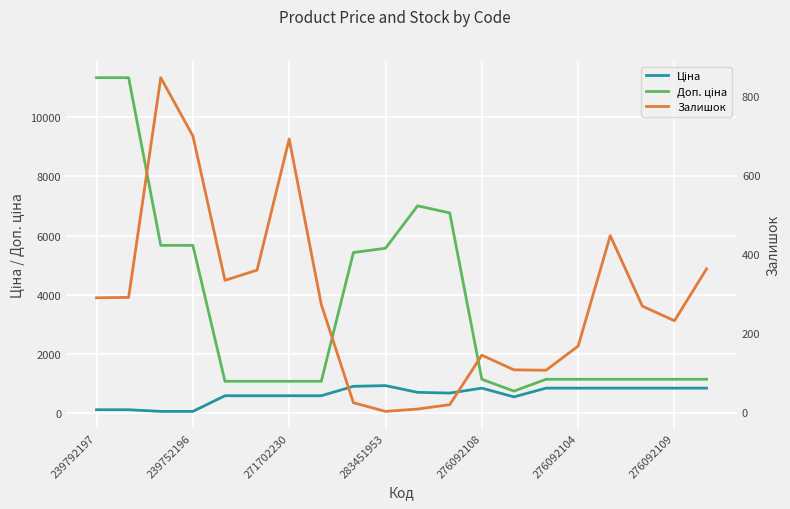

Count the number of data series in this chart.

3